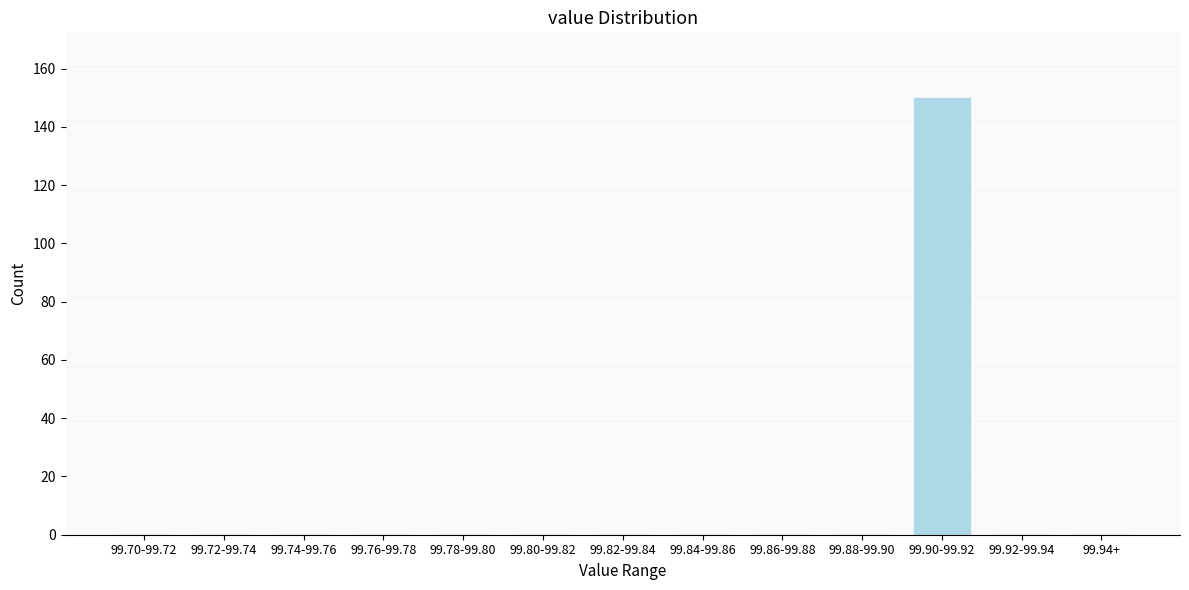

Reading left to right, transcribe all the data shown in this chart.

99.70-99.72=0	99.72-99.74=0	99.74-99.76=0	99.76-99.78=0	99.78-99.80=0	99.80-99.82=0	99.82-99.84=0	99.84-99.86=0	99.86-99.88=0	99.88-99.90=0	99.90-99.92=150	99.92-99.94=0	99.94+=0